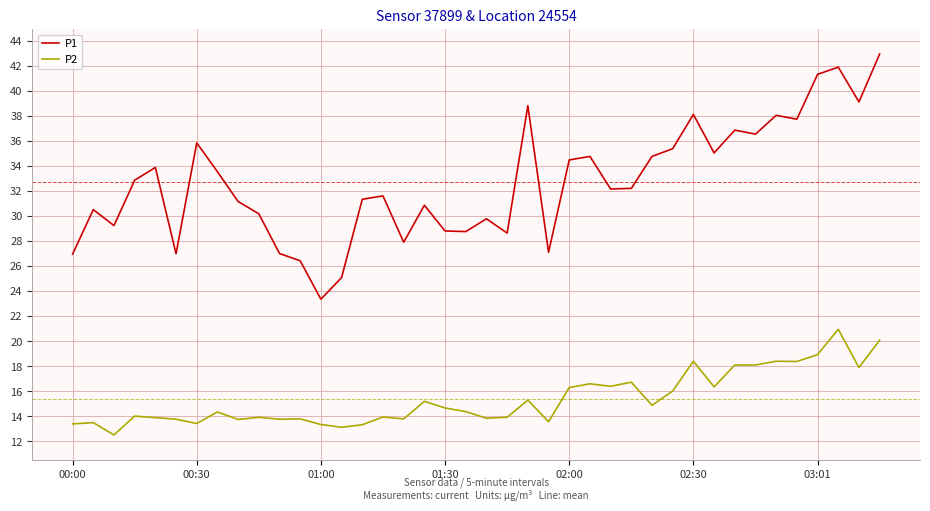

What is the maximum value for P1?

42.9